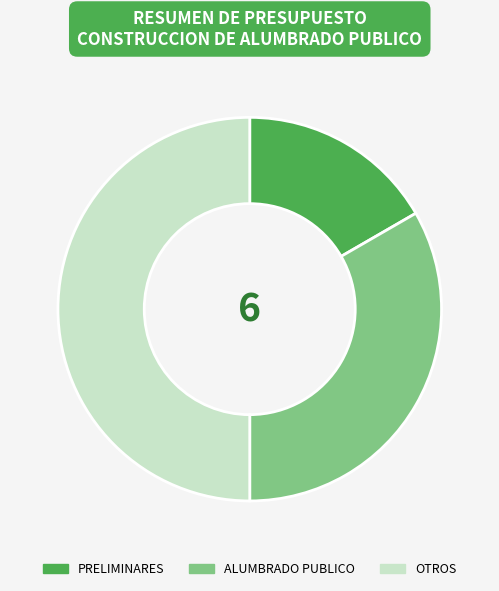

What is the ratio of the value at ALUMBRADO PUBLICO to the value at PRELIMINARES?

2.0